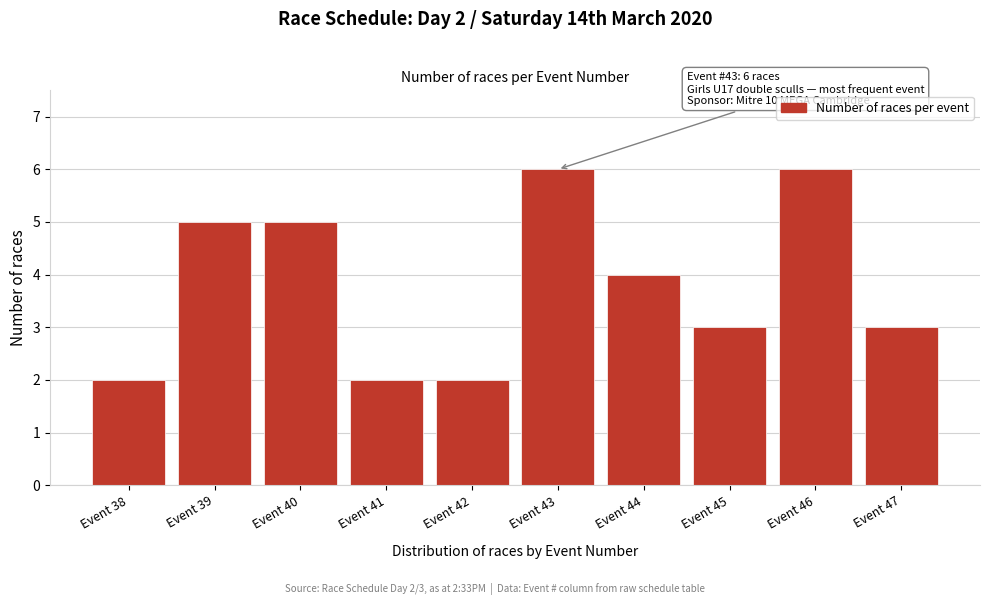

Reading left to right, what are all the values shown in this chart?

Event 38=2	Event 39=5	Event 40=5	Event 41=2	Event 42=2	Event 43=6	Event 44=4	Event 45=3	Event 46=6	Event 47=3